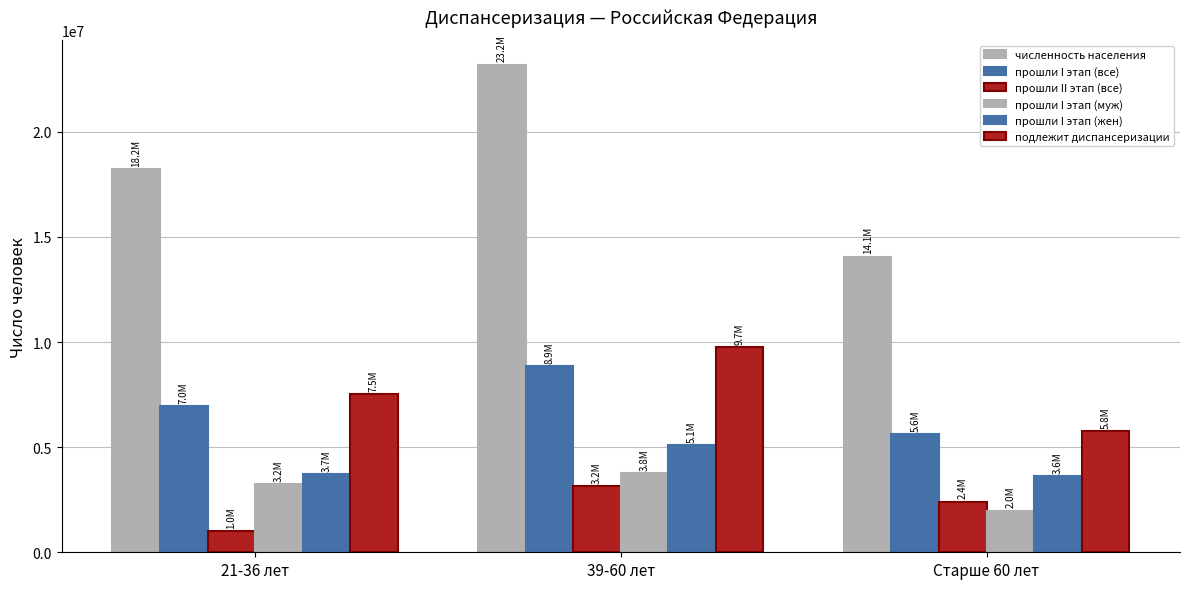

Rank the categories by прошли I этап (муж) value from highest to lowest.

39-60 лет, 21-36 лет, Старше 60 лет